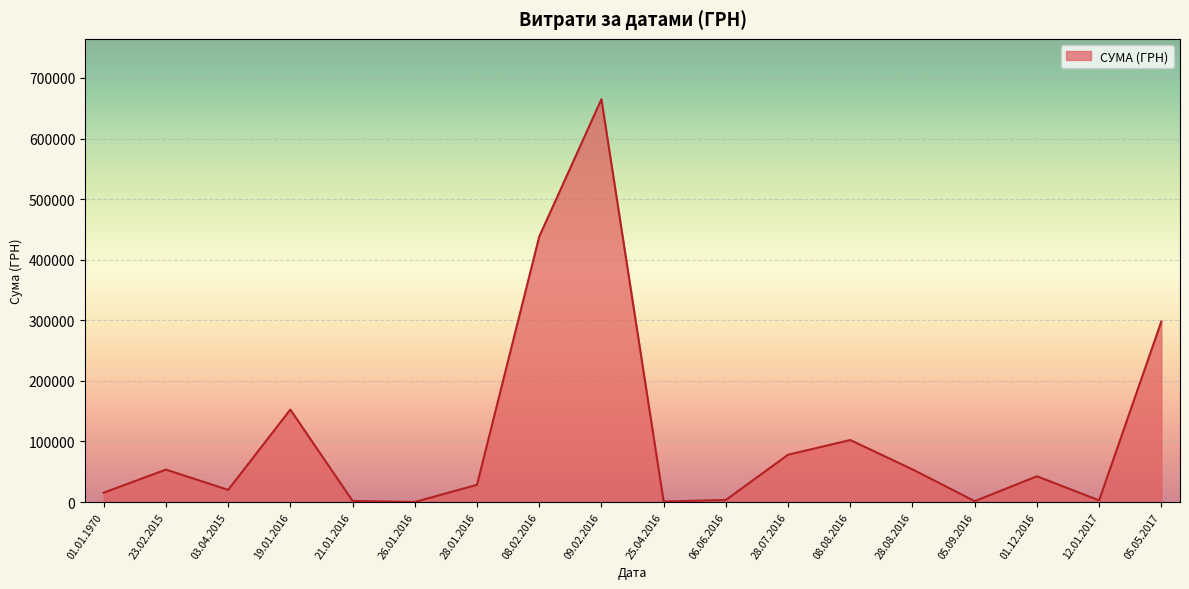

At which label is the value closest to 332525?

05.05.2017